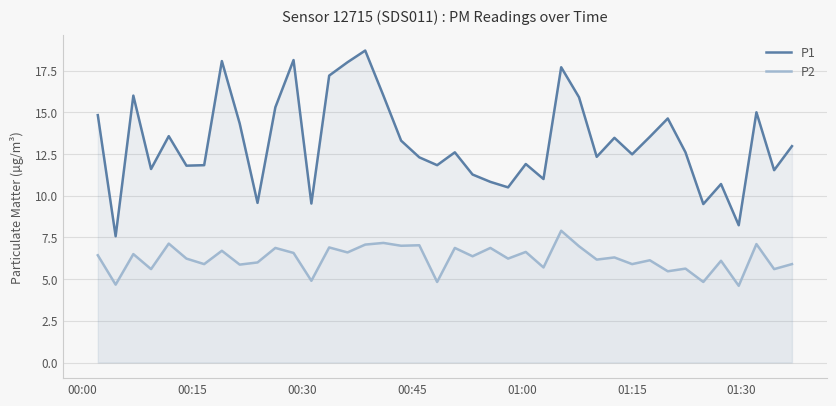

True or false: P1 and P2 intersect in this chart.

False